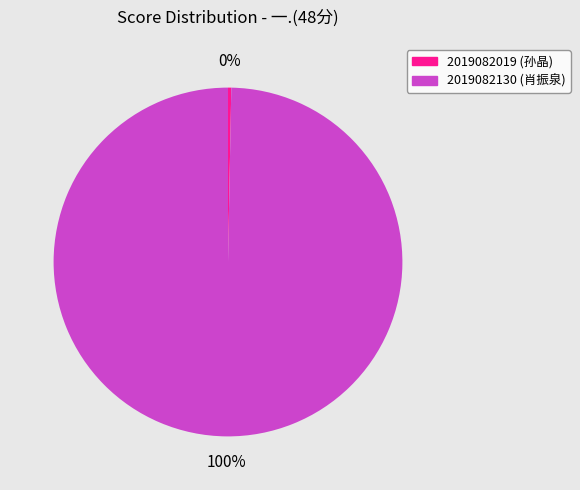

Count the number of slices in the pie.

2